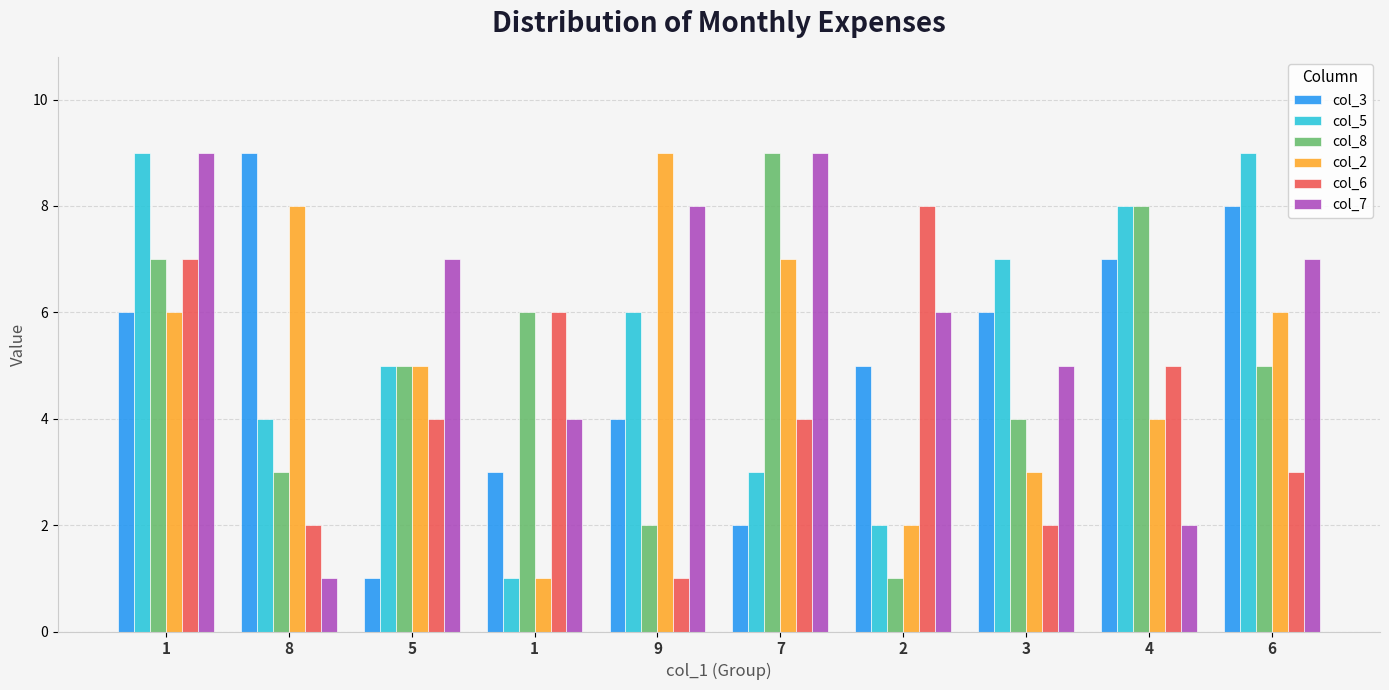

What is the difference between the maximum and minimum values in the col_7 series?

8